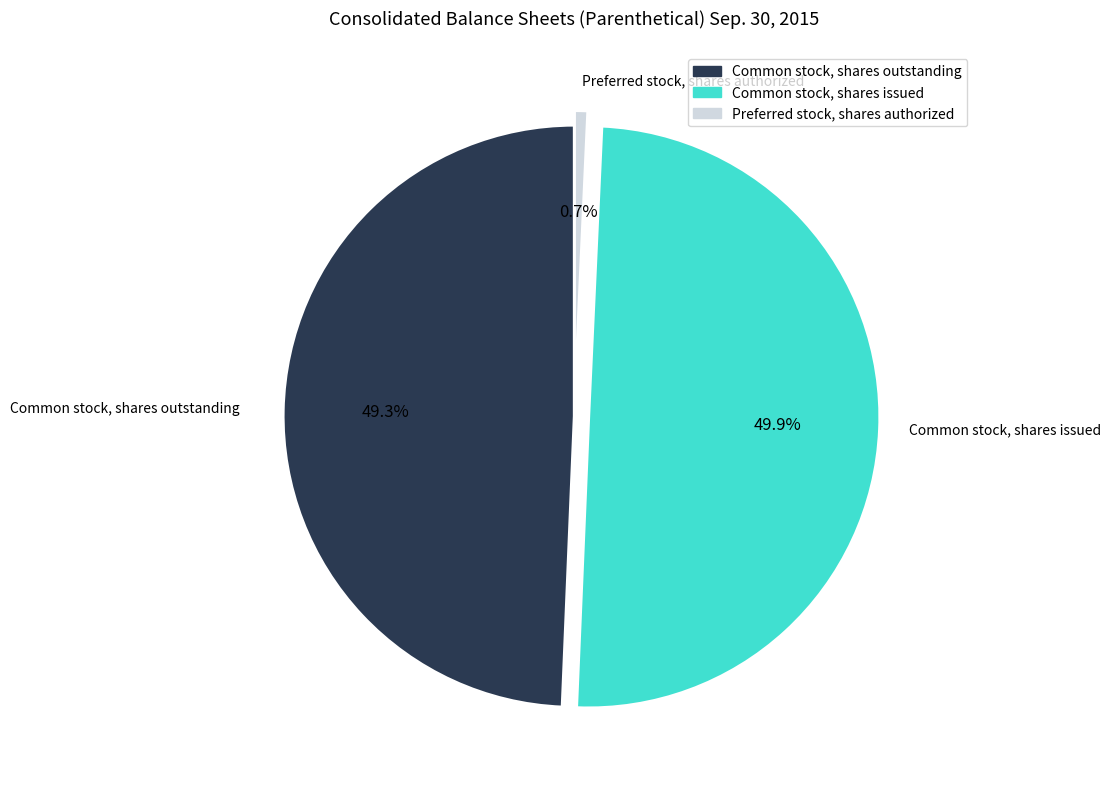

Approximately how many times larger is the value at Common stock, shares outstanding compared to Common stock, shares issued?

1.0